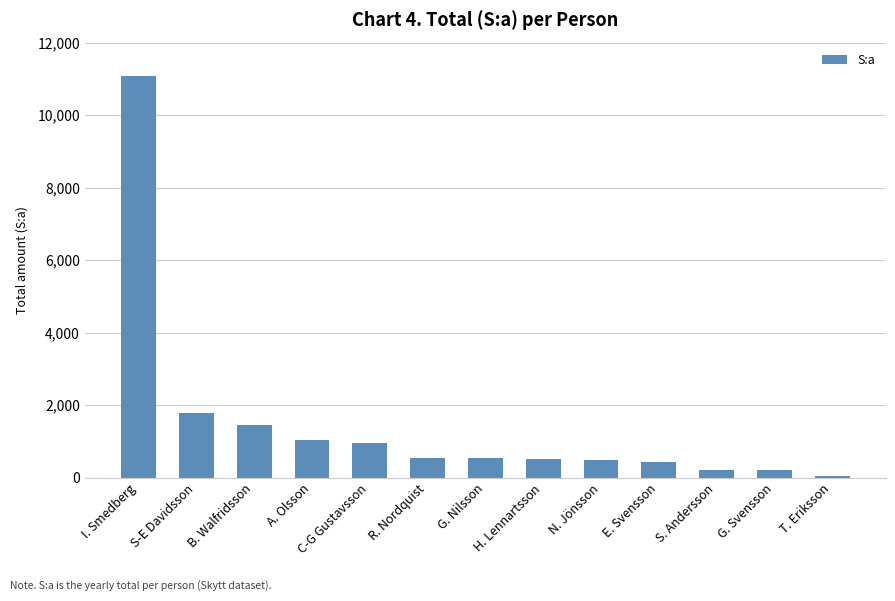

What is the label of the 6th bar from the left?

R. Nordquist